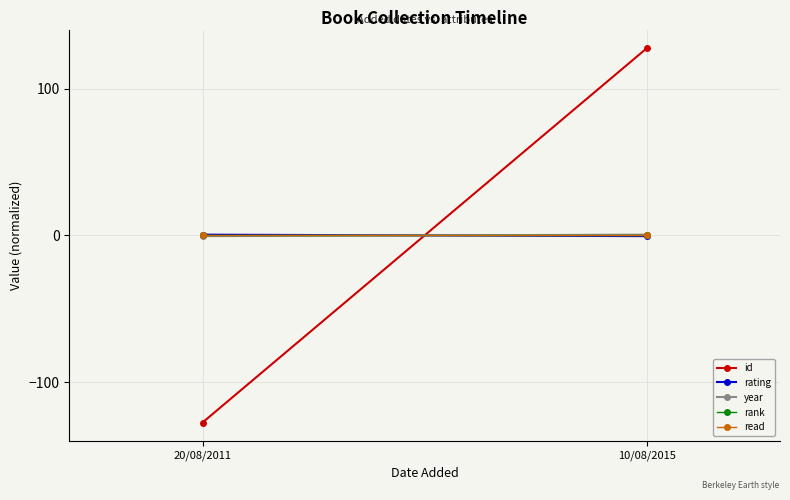

What is the label of the 2nd point from the left?

10/08/2015